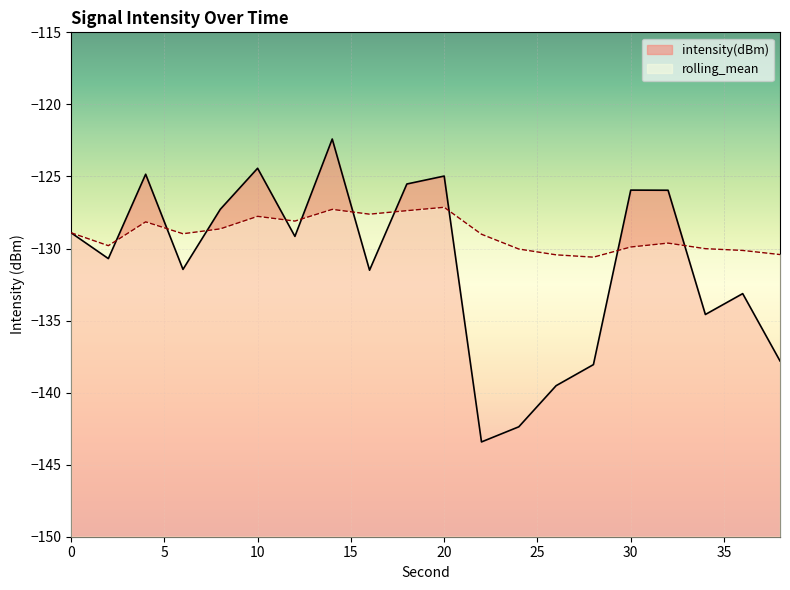

How many lines are shown in the chart?

2